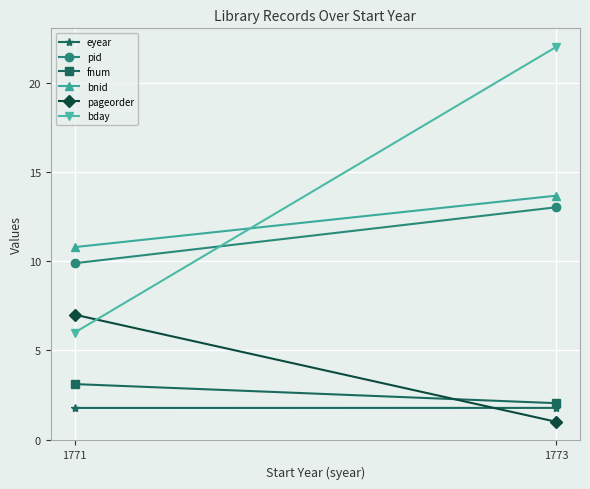

Is it true that fnum equals 0.9 at 1771?

False